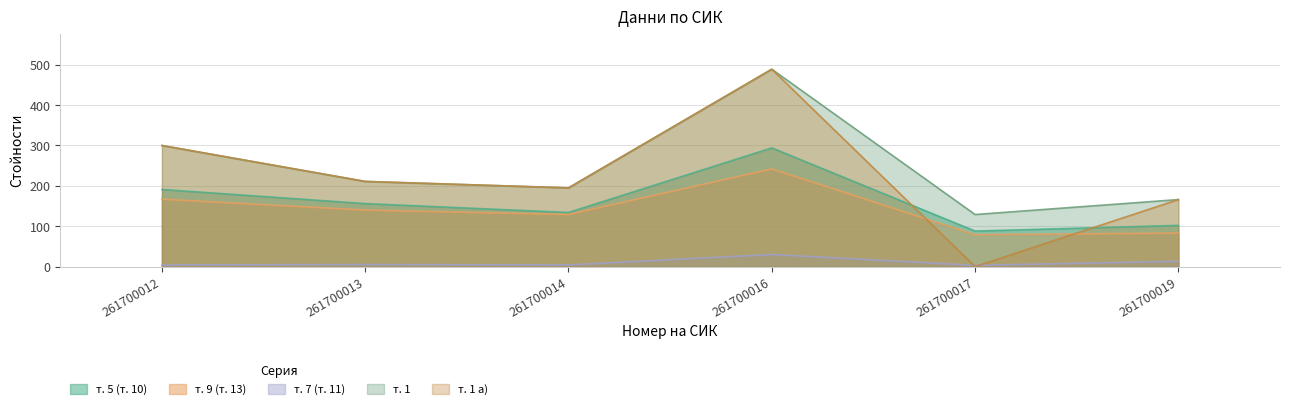

At how many categories does at least one series exceed 211?

2